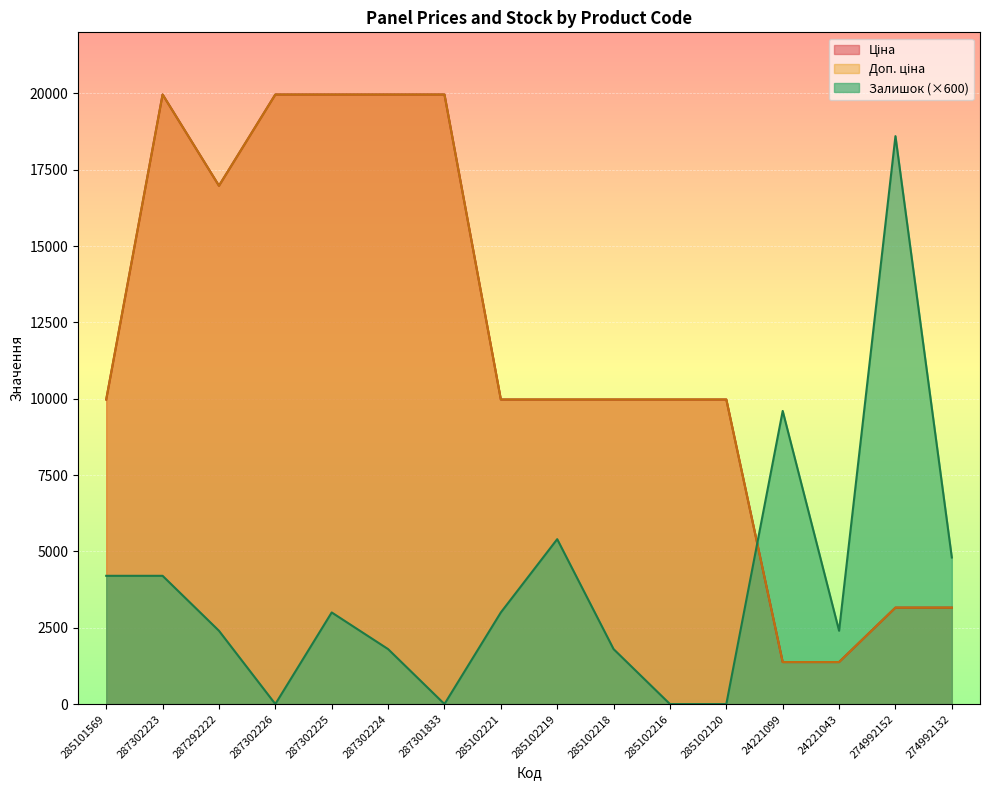

At how many categories does at least one series exceed 1683?

16